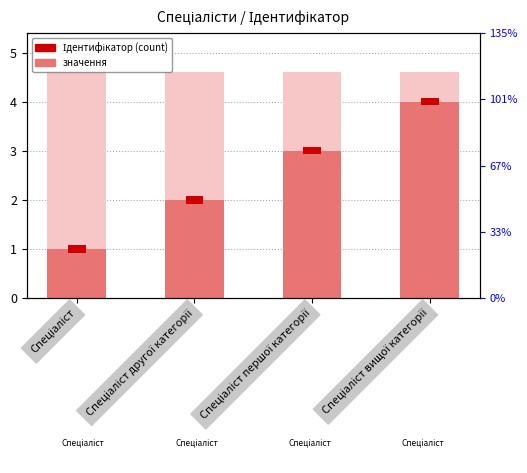

The chart shows a value of 2 at Спеціаліст вищої категорії. True or false?

False